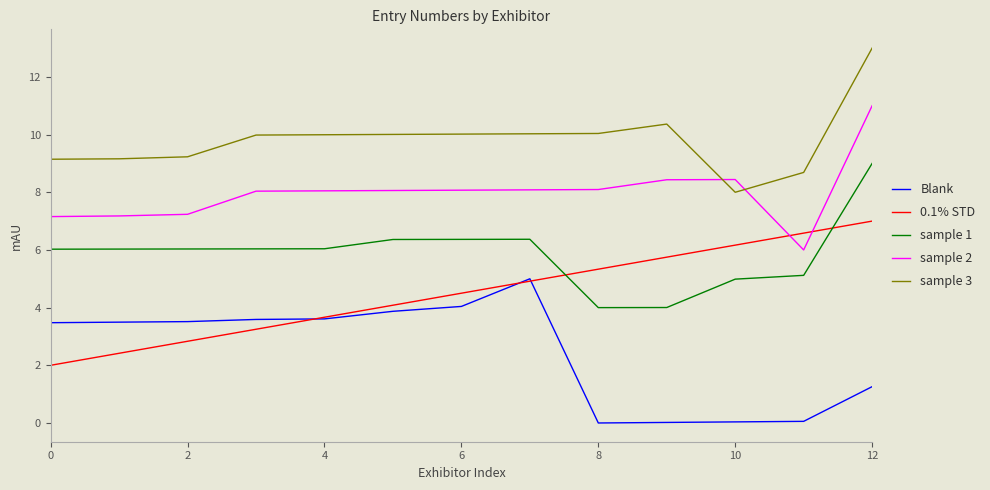

True or false: Blank and sample 1 cross at least once.

False